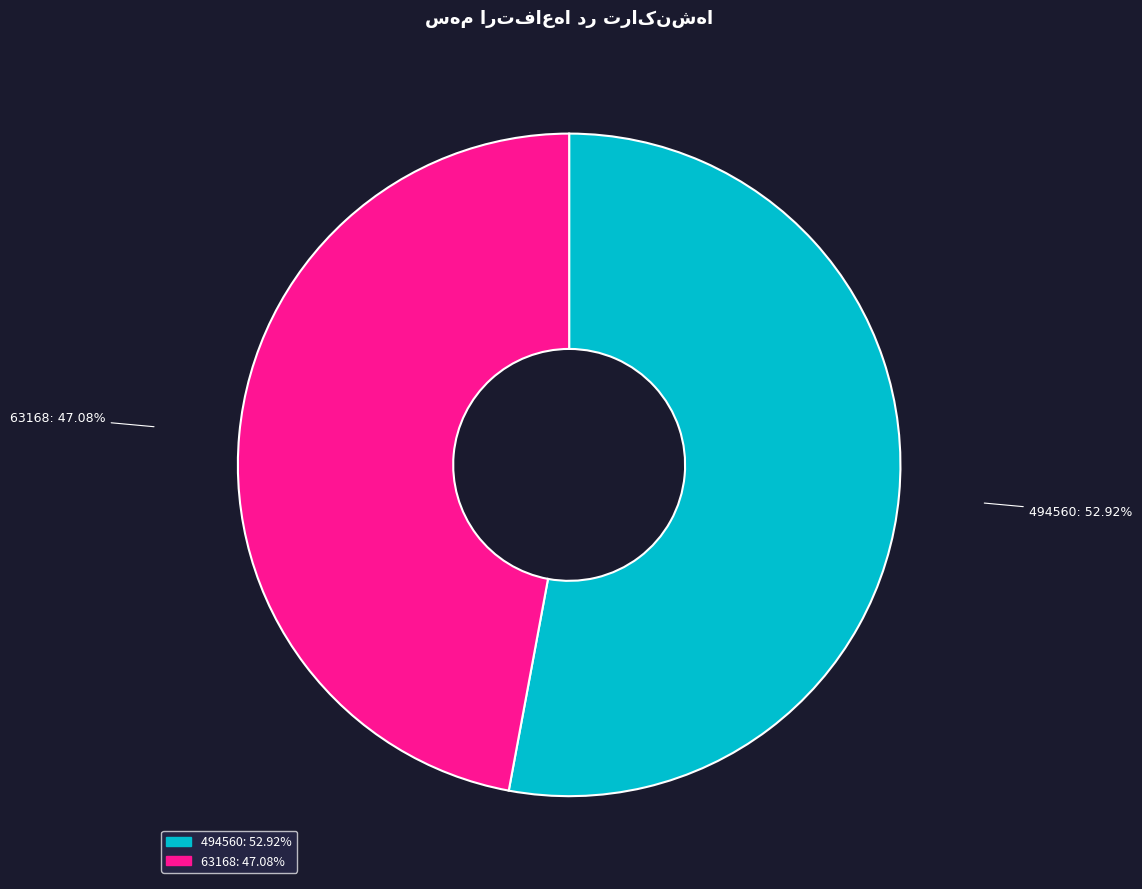

Does any single category account for the majority?

Yes